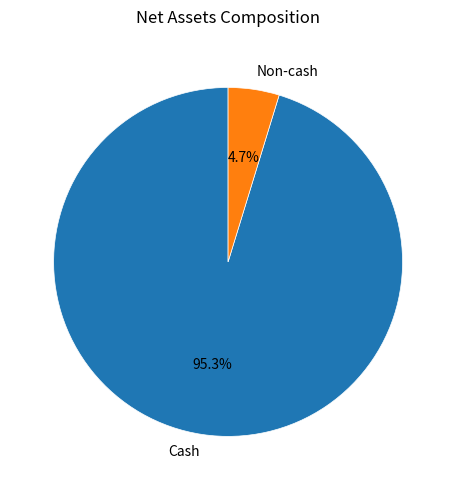

To the nearest percent, what portion does Non-cash represent?

5%